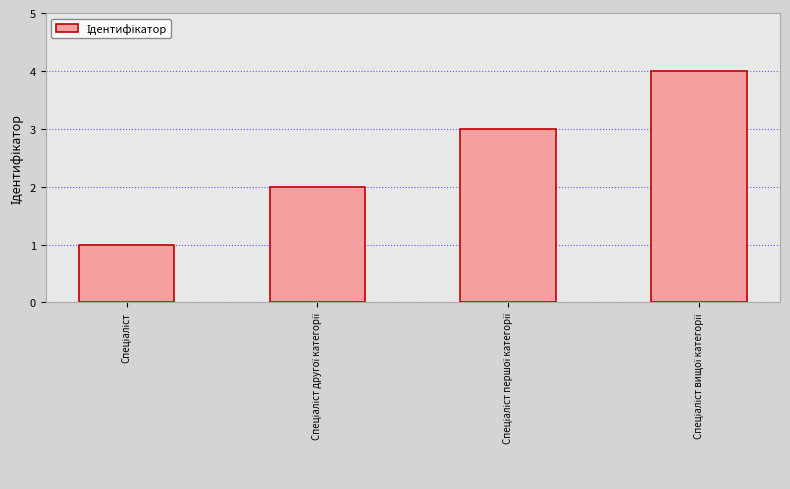

What is the difference between the maximum and minimum values?

3